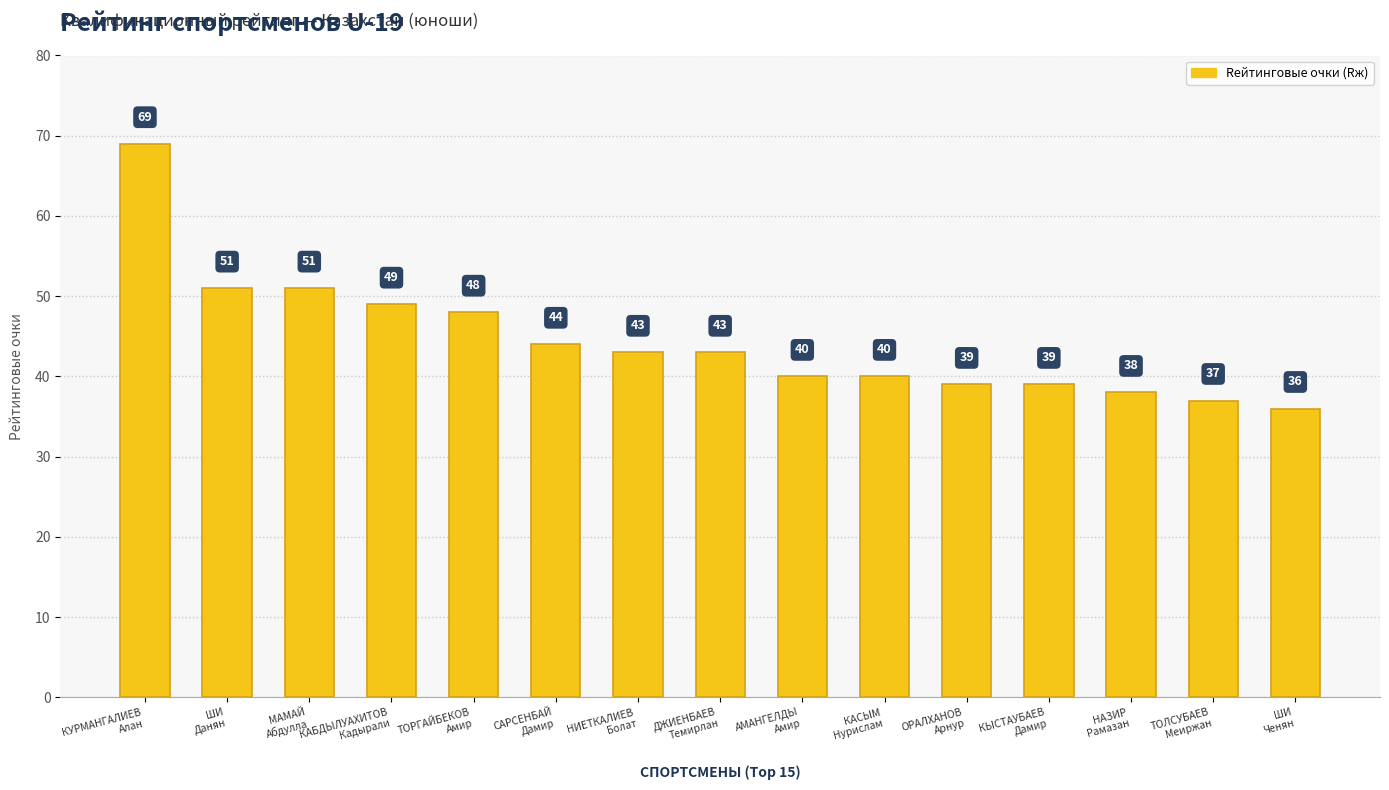

Does the chart contain stacked bars?

No